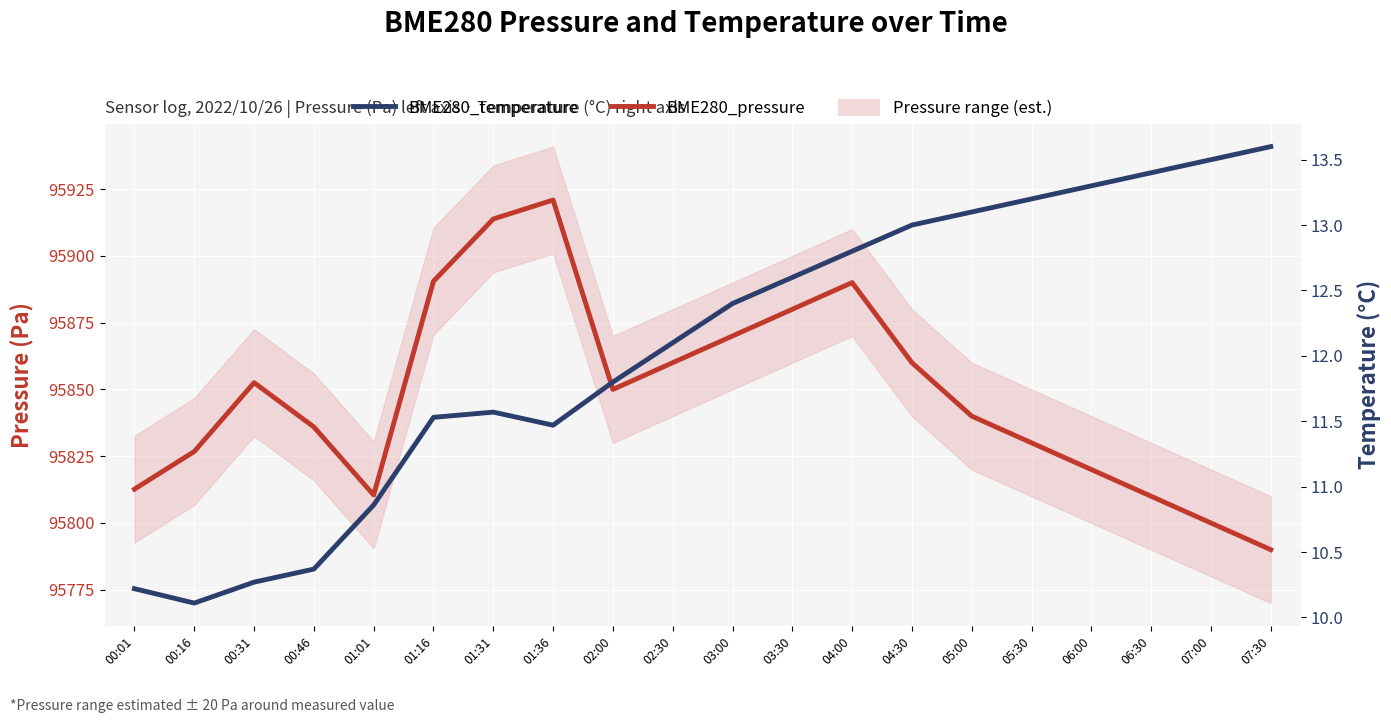

True or false: BME280_temperature and BME280_pressure cross at least once.

False